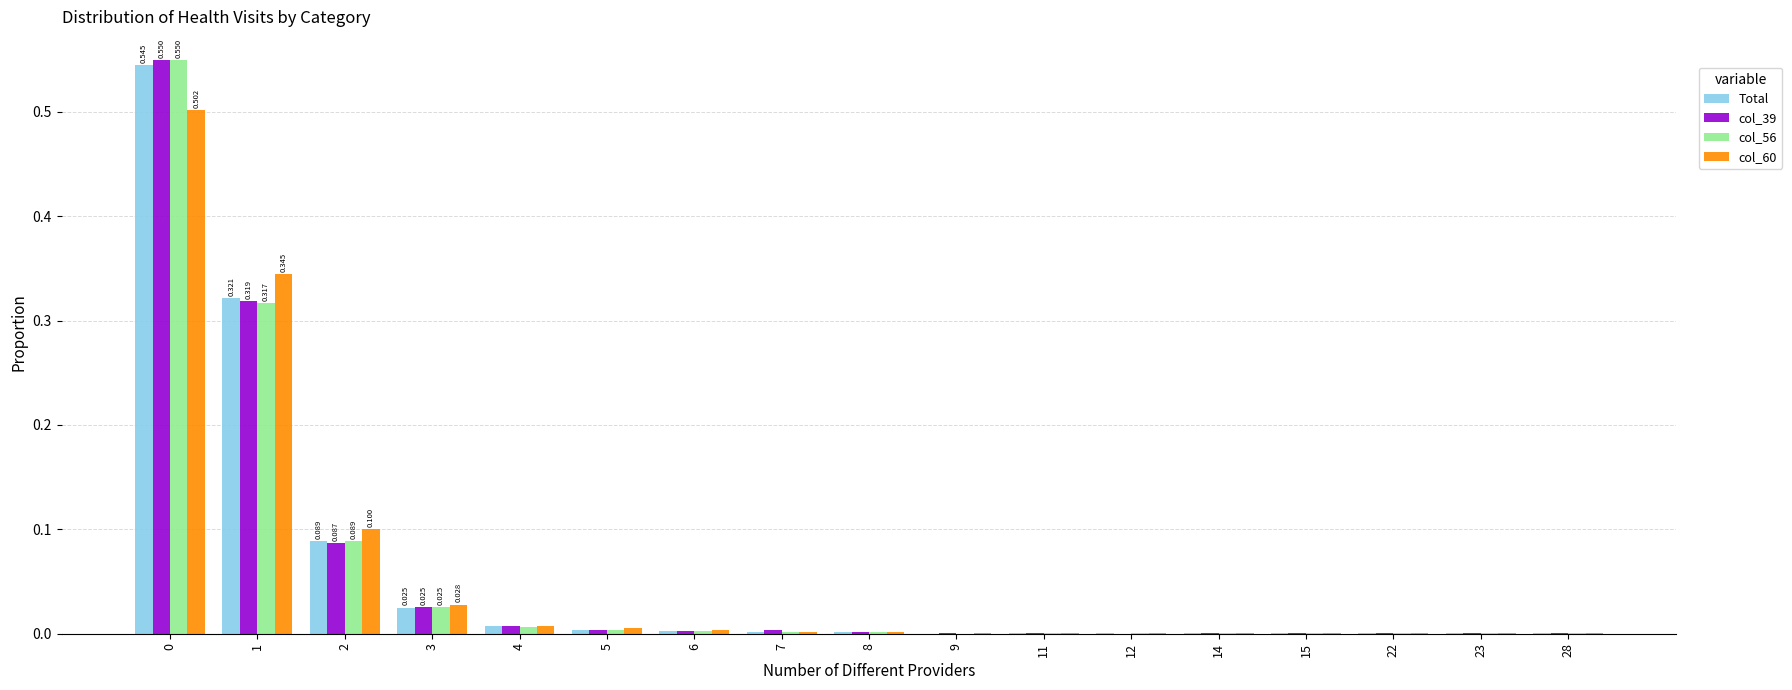

True or false: col_60 has a value of 0.3 at 0.

False